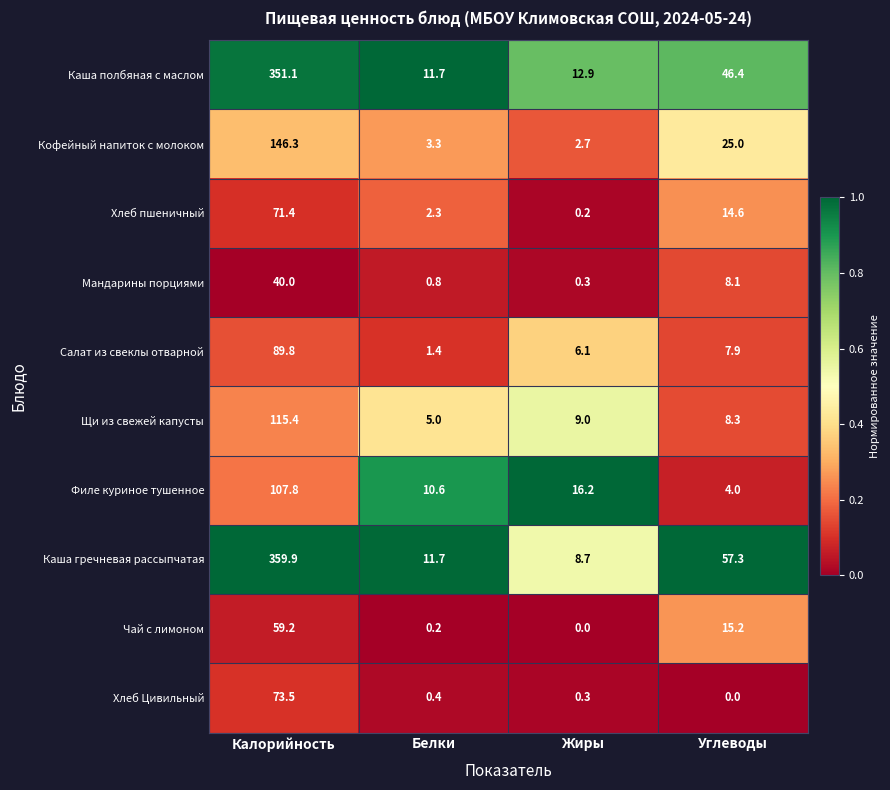

Which series has the widest spread of values?

Каша гречневая рассыпчатая